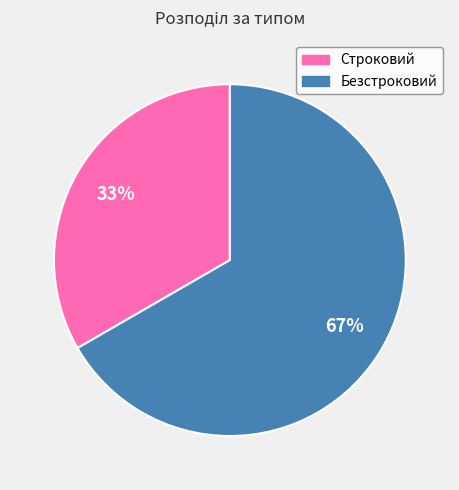

Rank the categories by value from highest to lowest.

Безстроковий, Строковий